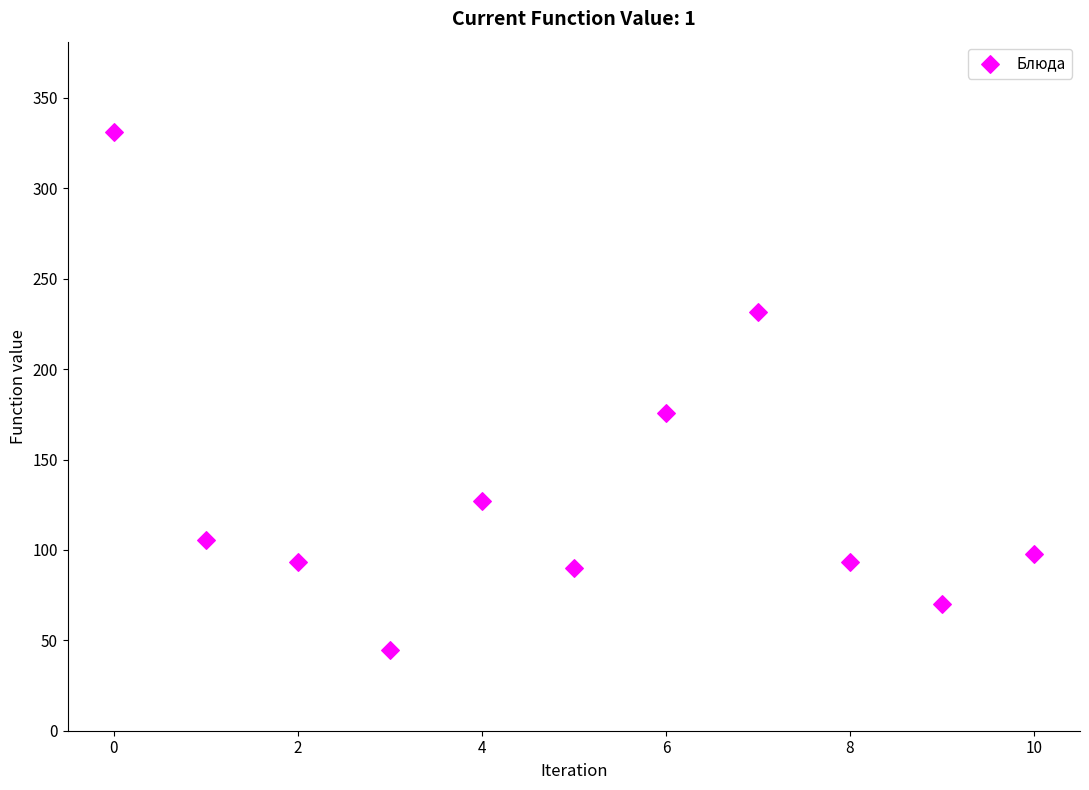

What Y value in the scatter plot is closest to 187?

175.6